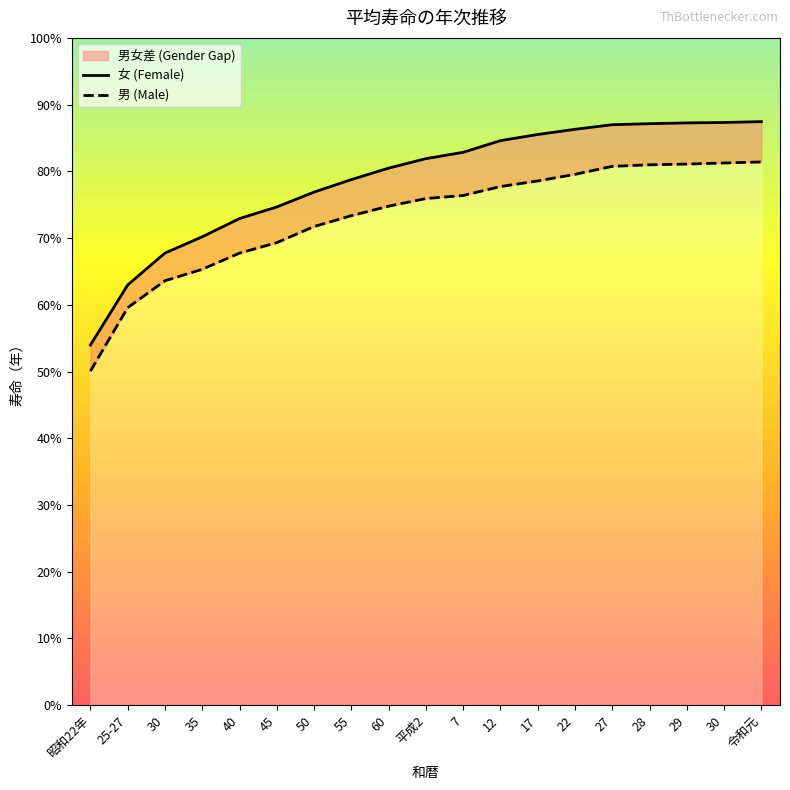

Reading left to right, list all the values displayed in this chart.

女 (Female): 昭和22年=54.0	25-27=63.0	30=67.8	35=70.2	40=72.9	45=74.7	50=76.9	55=78.8	60=80.5	平成2=81.9	7=82.8	12=84.6	17=85.5	22=86.3	27=87.0	28=87.1	29=87.3	30=87.3	令和元=87.5
男 (Male): 昭和22年=50.1	25-27=59.6	30=63.6	35=65.3	40=67.7	45=69.3	50=71.7	55=73.3	60=74.8	平成2=75.9	7=76.4	12=77.7	17=78.6	22=79.5	27=80.8	28=81.0	29=81.1	30=81.2	令和元=81.4